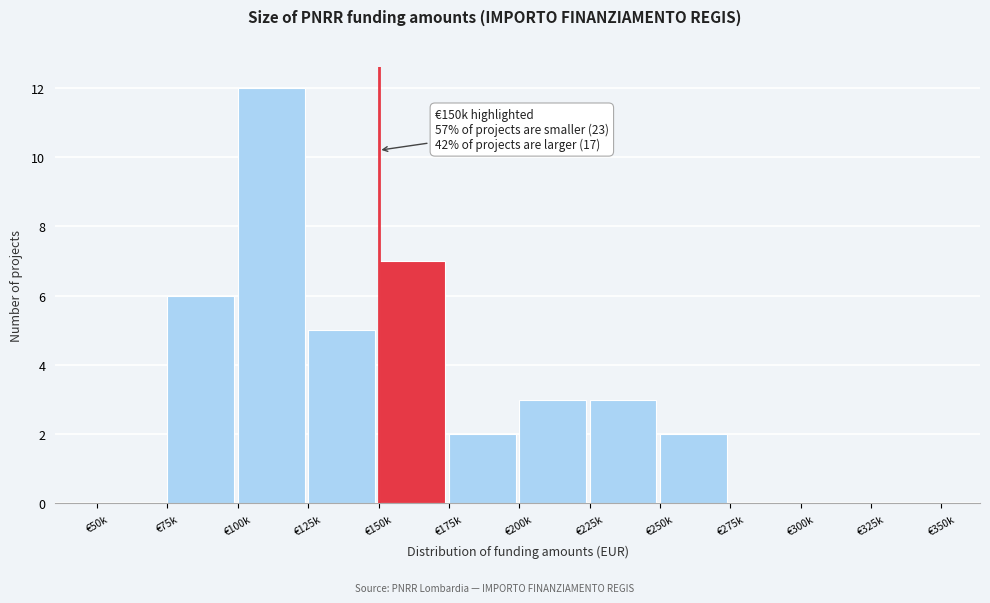

Reading left to right, list all the values displayed in this chart.

€50k=0	€75k=6	€100k=12	€125k=5	€150k=7	€175k=2	€200k=3	€225k=3	€250k=2	€275k=0	€300k=0	€325k=0